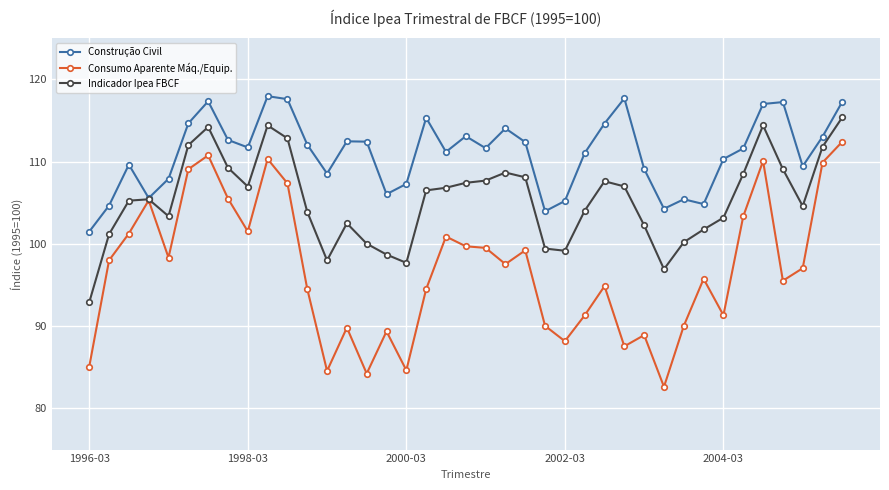

How many data points in Consumo Aparente Máq./Equip. are less than 97?

19